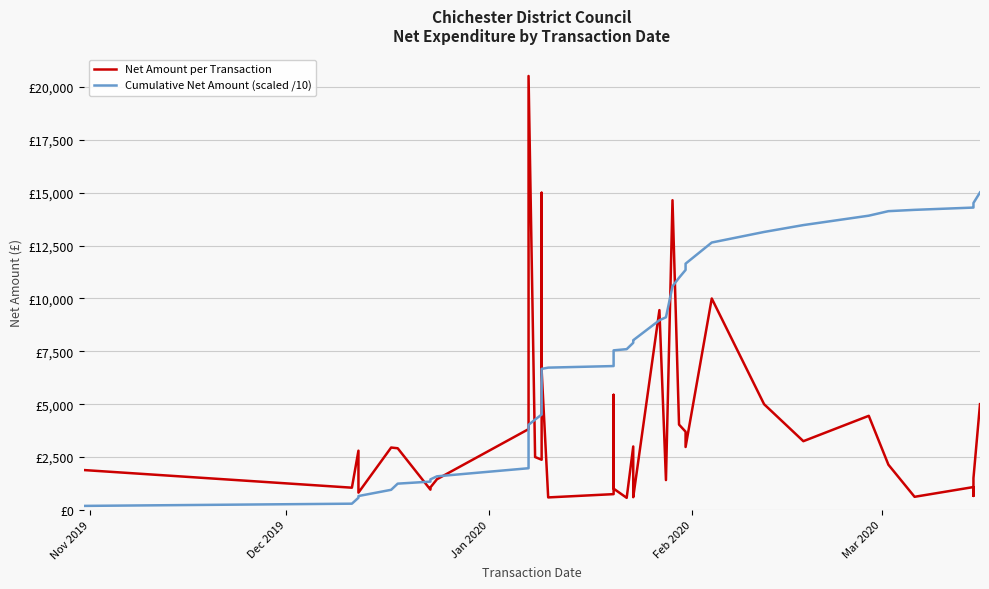

How many lines are shown in the chart?

2